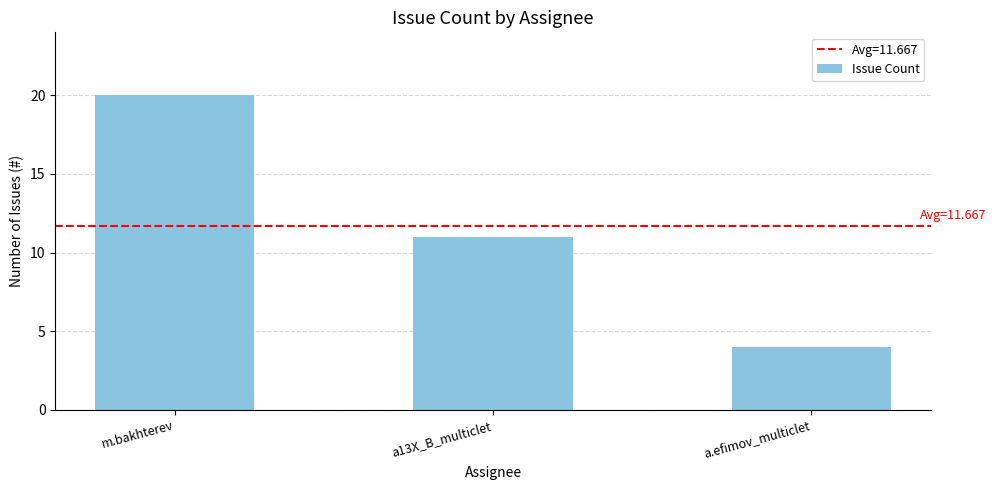

Between m.bakhterev and a13X_B_multiclet, which is larger?

m.bakhterev